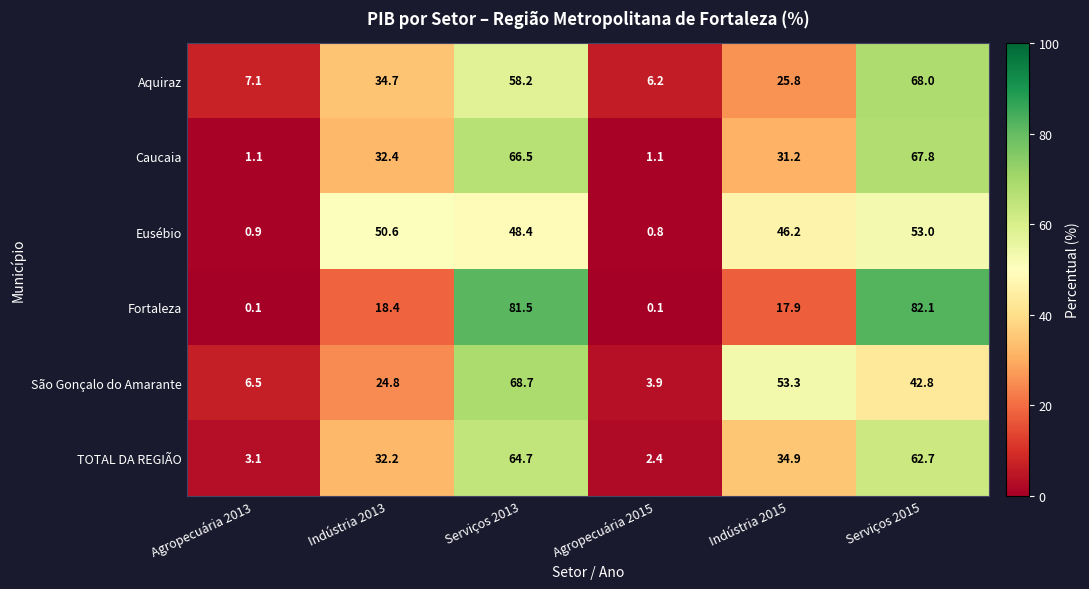

Which series has the largest range (max minus min)?

Fortaleza